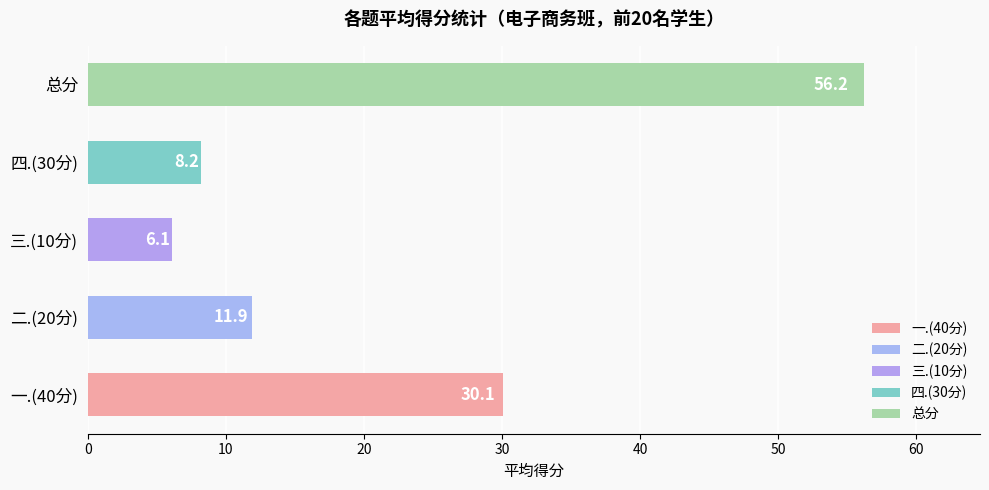

What is the total value across all series at 29?

80